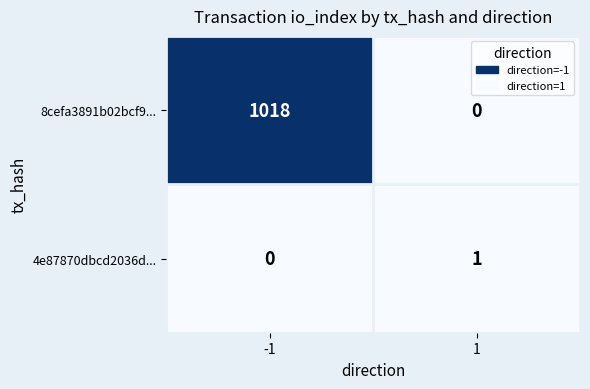

The value of 4e87870dbcd2036d... at 1 is 1. True or false?

True